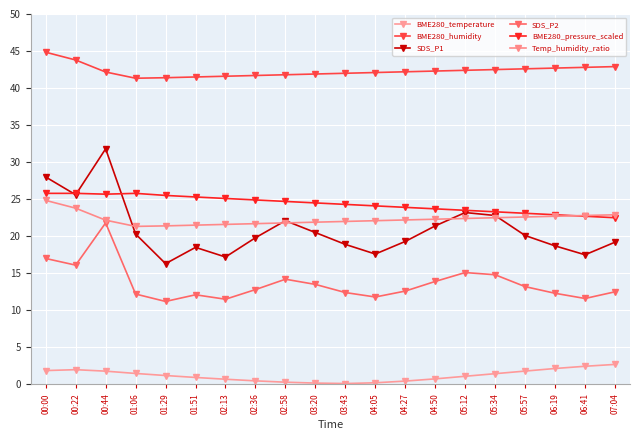

Rank the series by their maximum value, from lowest to highest.

BME280_temperature, SDS_P2, Temp_humidity_ratio, BME280_pressure_scaled, SDS_P1, BME280_humidity